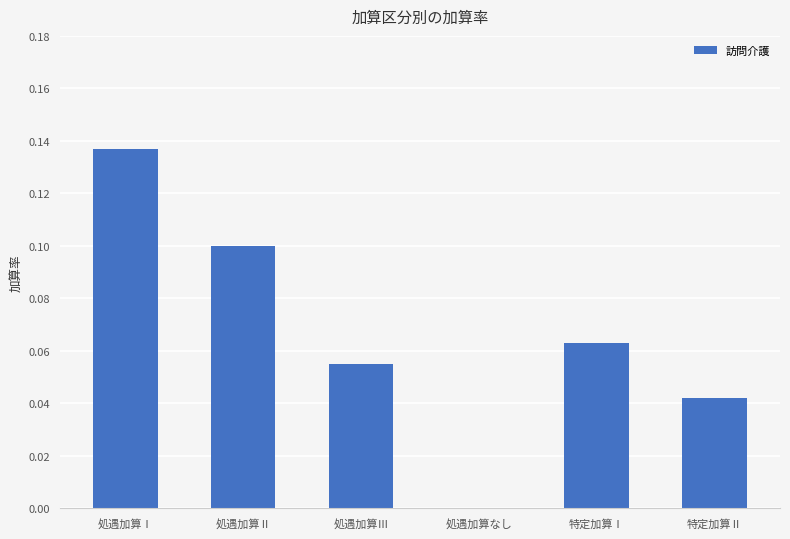

At which category does the chart reach its peak across all series?

処遇加算Ⅰ